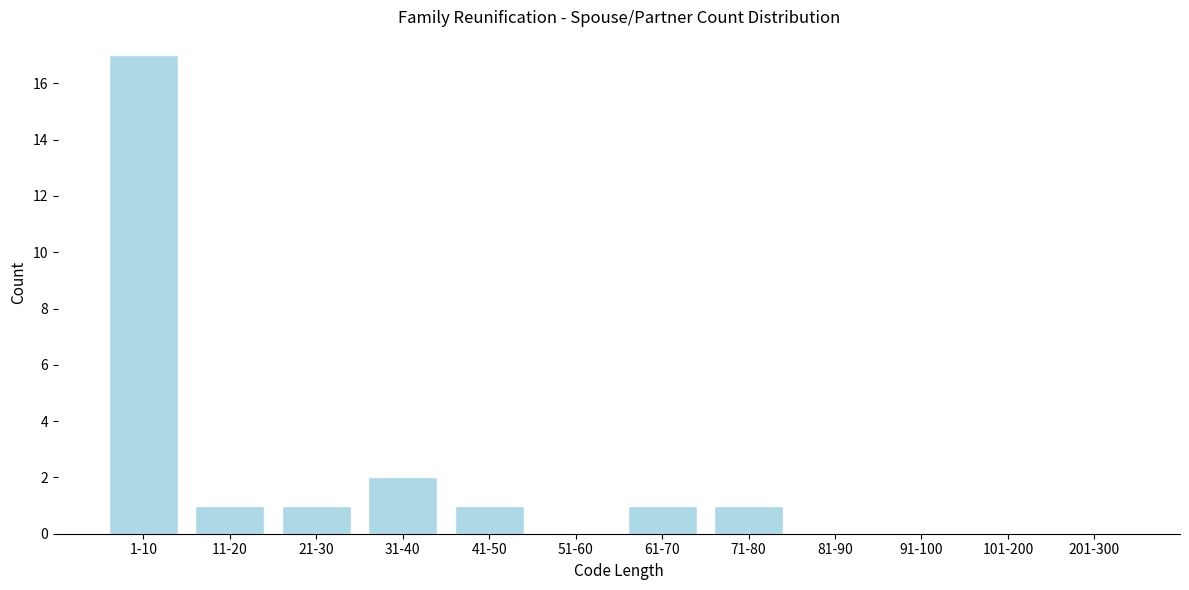

Reading left to right, extract all data points from this chart.

1-10=17	11-20=1	21-30=1	31-40=2	41-50=1	51-60=0	61-70=1	71-80=1	81-90=0	91-100=0	101-200=0	201-300=0